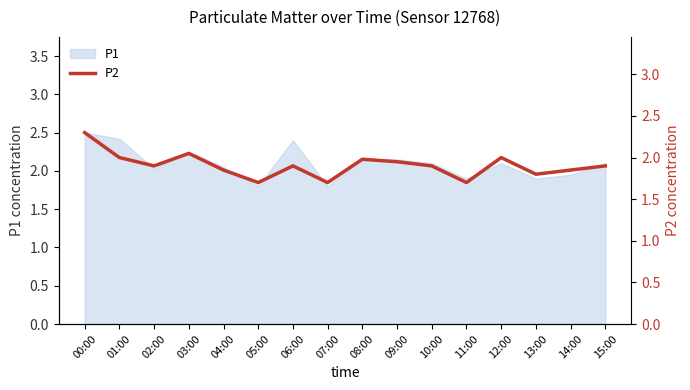

The value at 05:00 is 1.7. True or false?

True